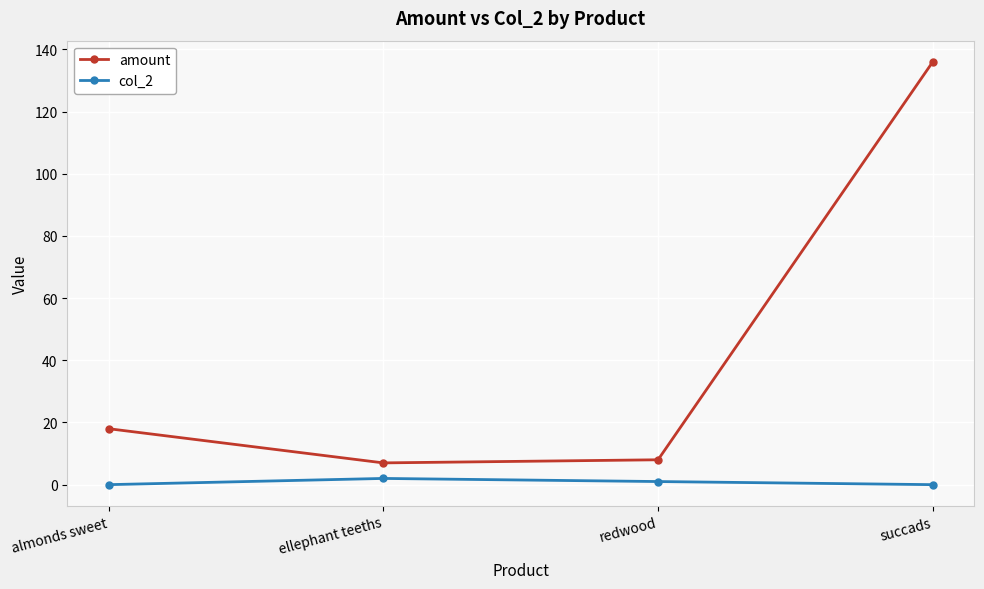

True or false: col_2 and amount intersect in this chart.

False